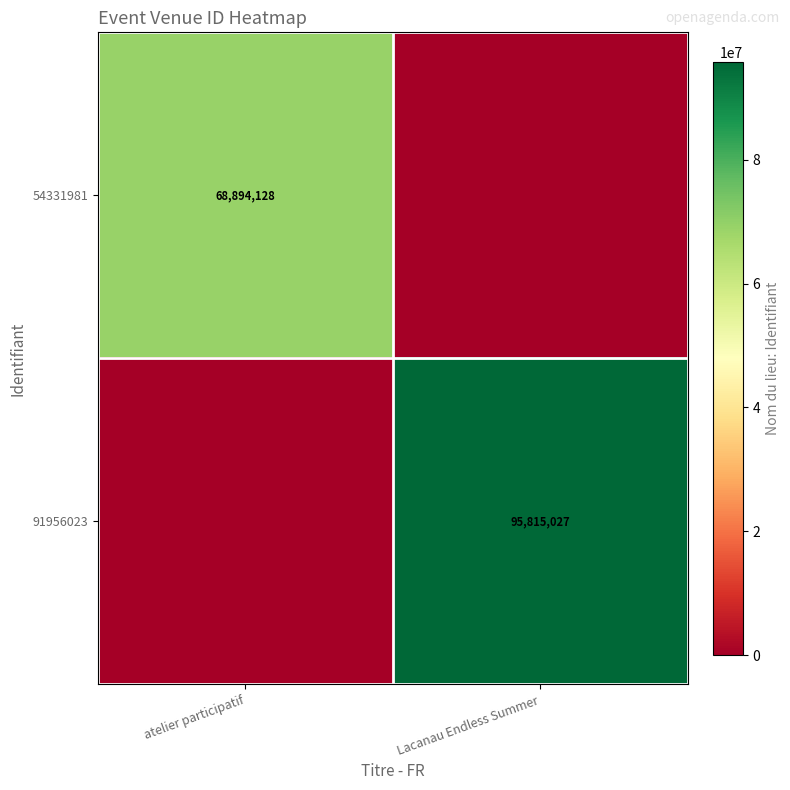

Is it true that 54331981 equals 16917688 at atelier participatif?

False